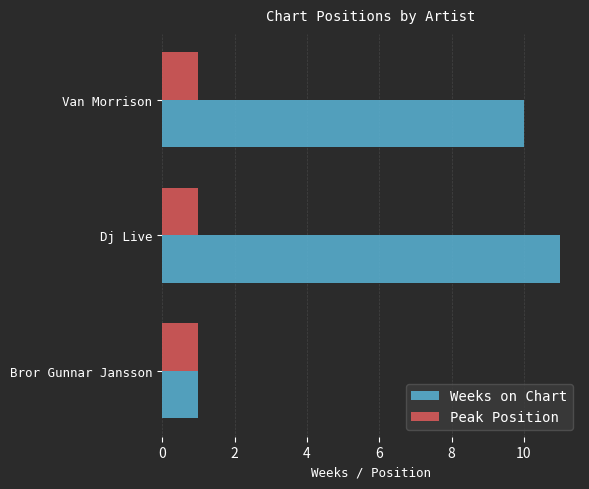

The Peak Position series shows 1 at Van Morrison. True or false?

True